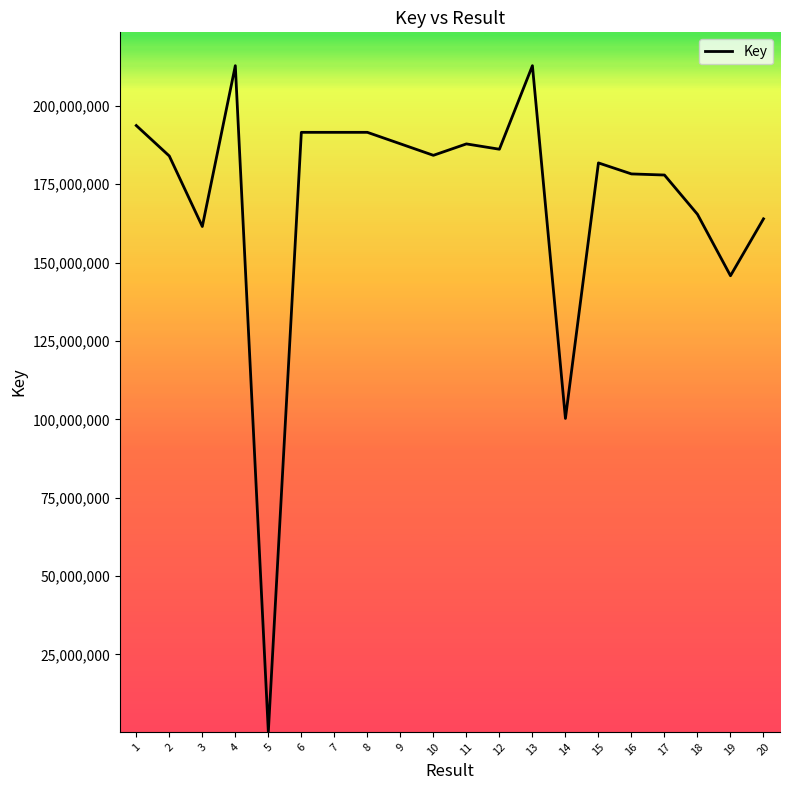

What is the ratio of the value at 9 to the value at 17?

1.1